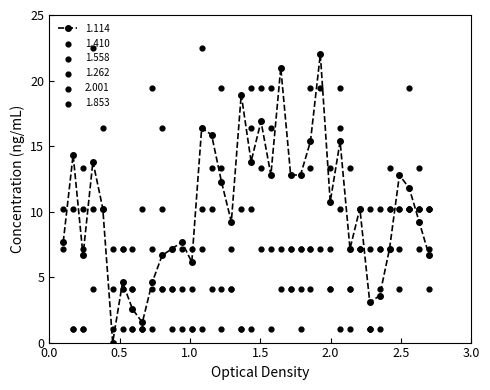

What is the highest value of the 1.114 series?

22.0